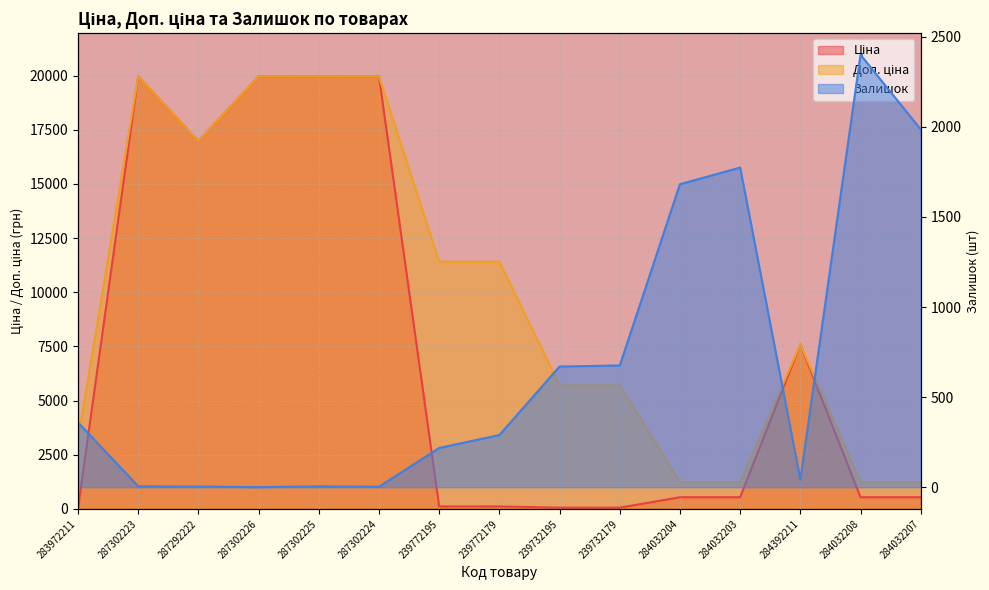

Reading left to right, transcribe all the data shown in this chart.

Ціна: 32.0	19964.2	16976.3	19964.2	19964.2	19964.2	114.1	114.1	57.0	57.0	539.0	539.0	7596.5	539.0	539.0
Доп. ціна: 3205.0	19964.2	16976.3	19964.2	19964.2	19964.2	11410.0	11410.0	5705.0	5705.0	1235.4	1235.4	7596.5	1235.4	1235.4
Залишок: 360.0	5.0	4.0	1.0	5.0	3.0	218.0	290.0	670.0	676.0	1682.0	1774.0	43.0	2400.0	1986.0